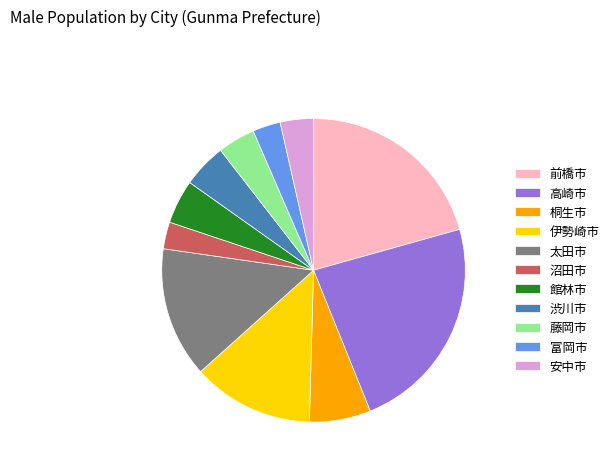

True or false: 富岡市 accounts for 3% of the total.

True